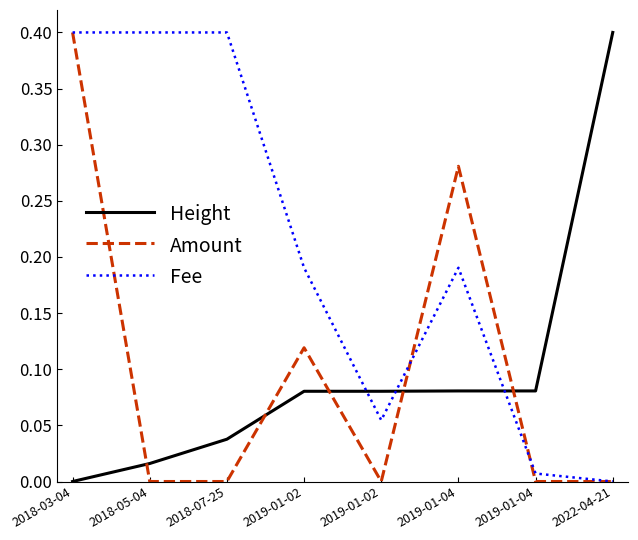

At which category is the sum across all series the highest?

2018-03-04